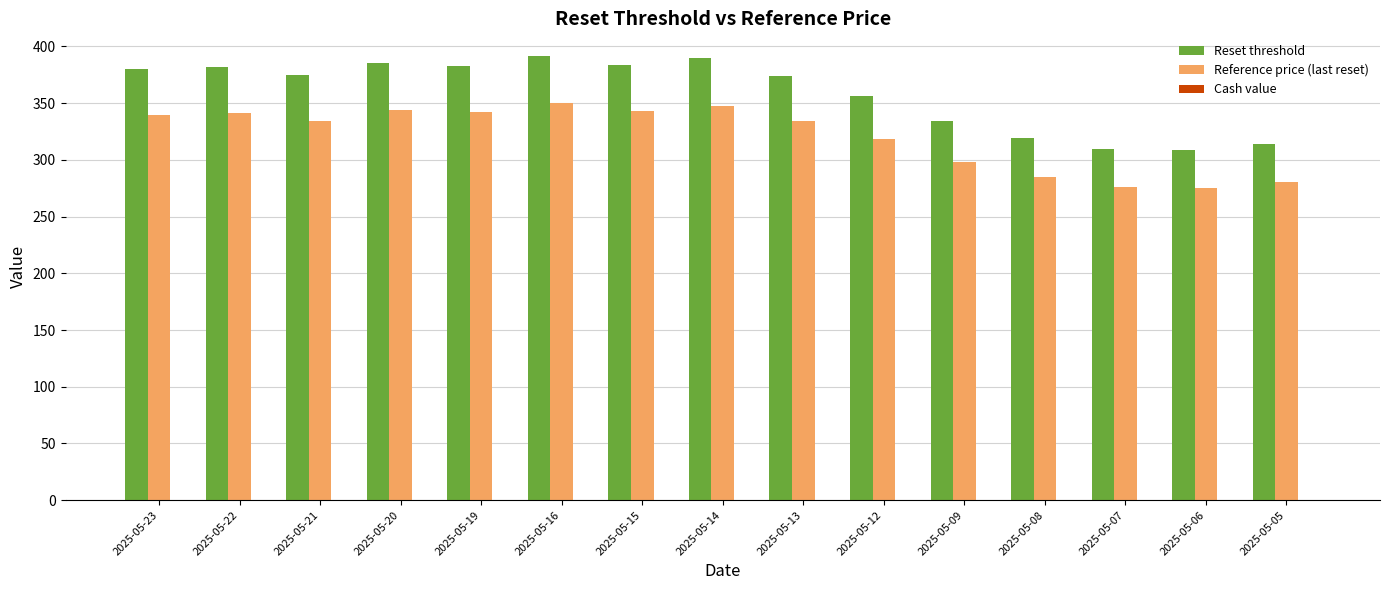

What is the smallest value displayed?

275.4